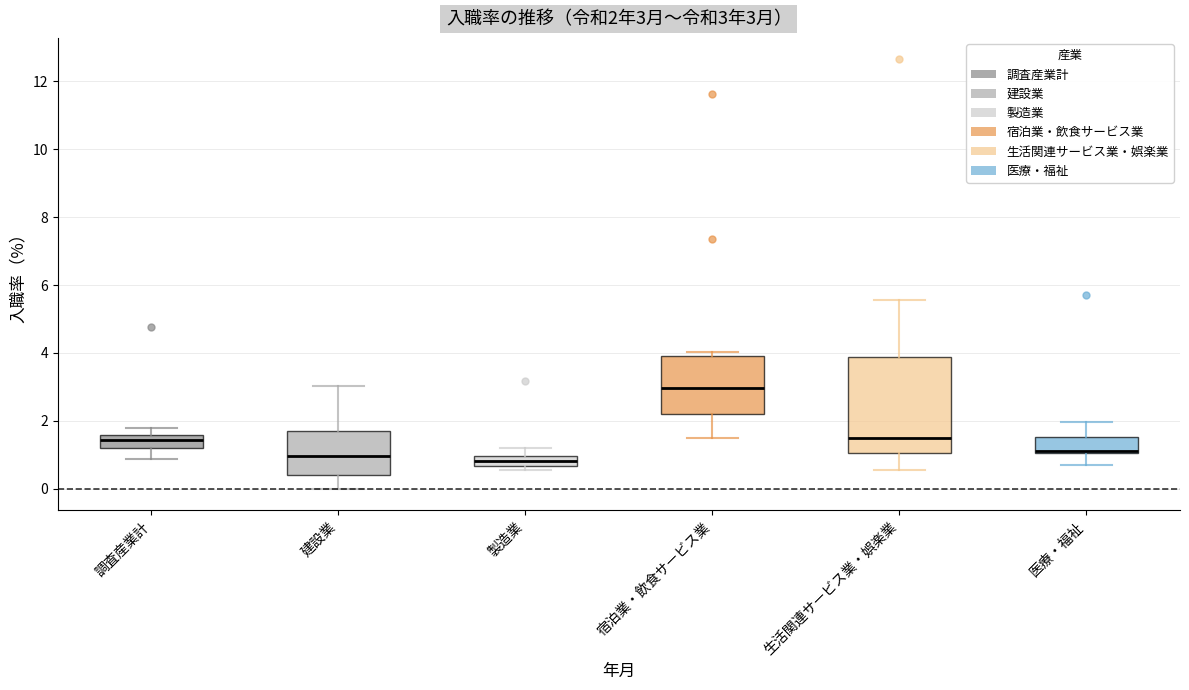

Which box is the tallest, from its lower edge to its upper edge?

生活関連サービス業・娯楽業